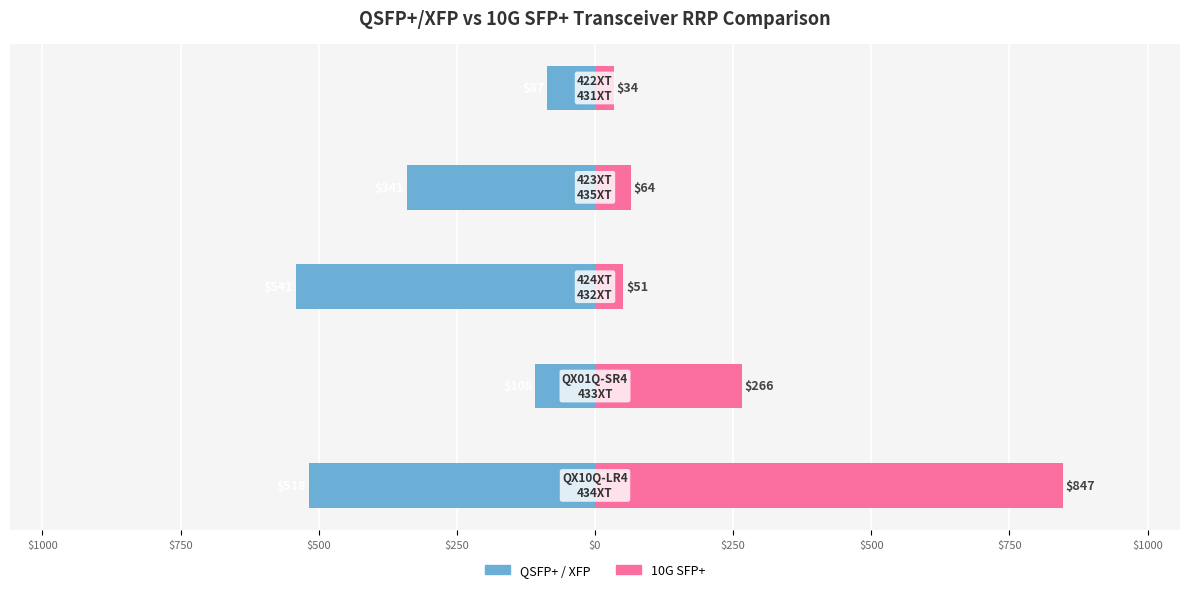

What is the difference between the second highest and second lowest values in the QSFP+/XFP series?

410.0